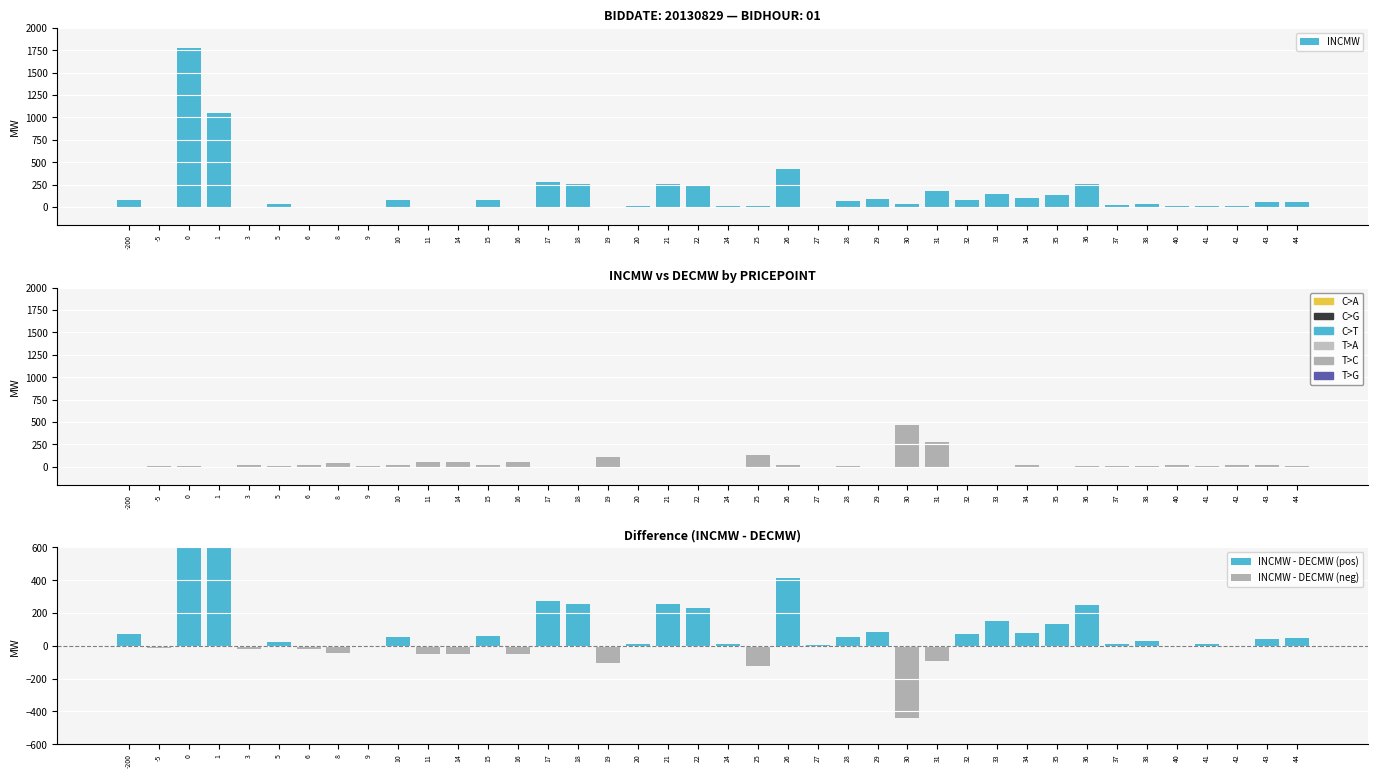

How many categories are shown in the chart?

40